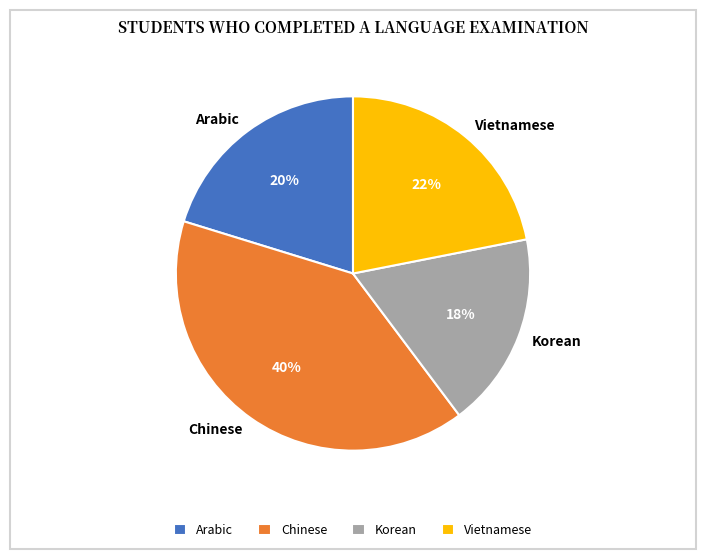

Do Korean and Arabic together represent more than half of the pie?

No